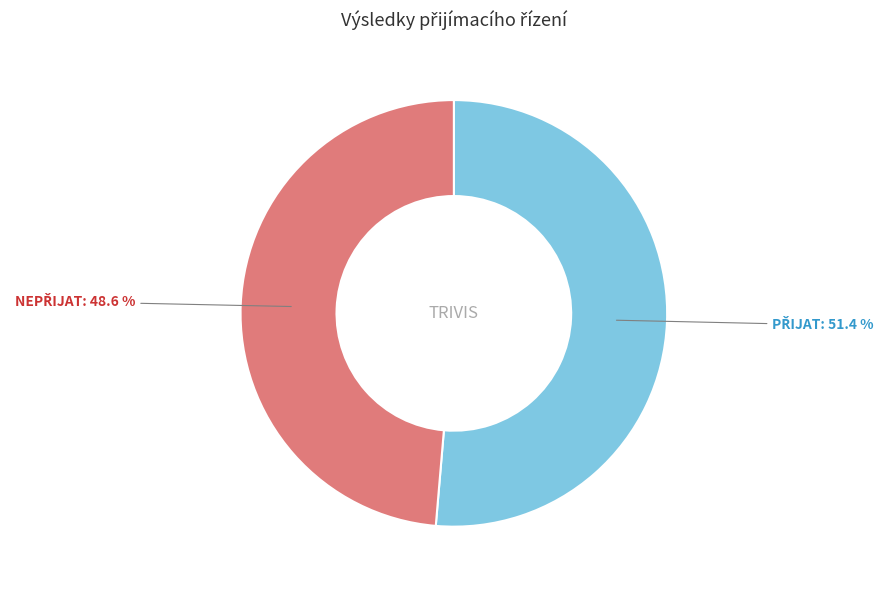

Is there any slice that represents more than half of the pie?

Yes